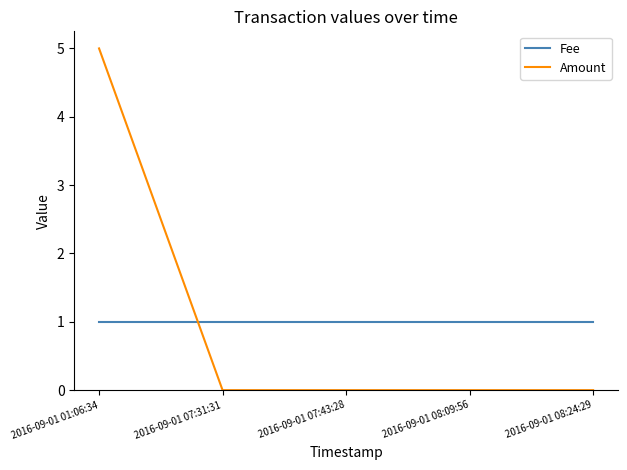

List the series in order of their peak value, highest first.

Amount, Fee